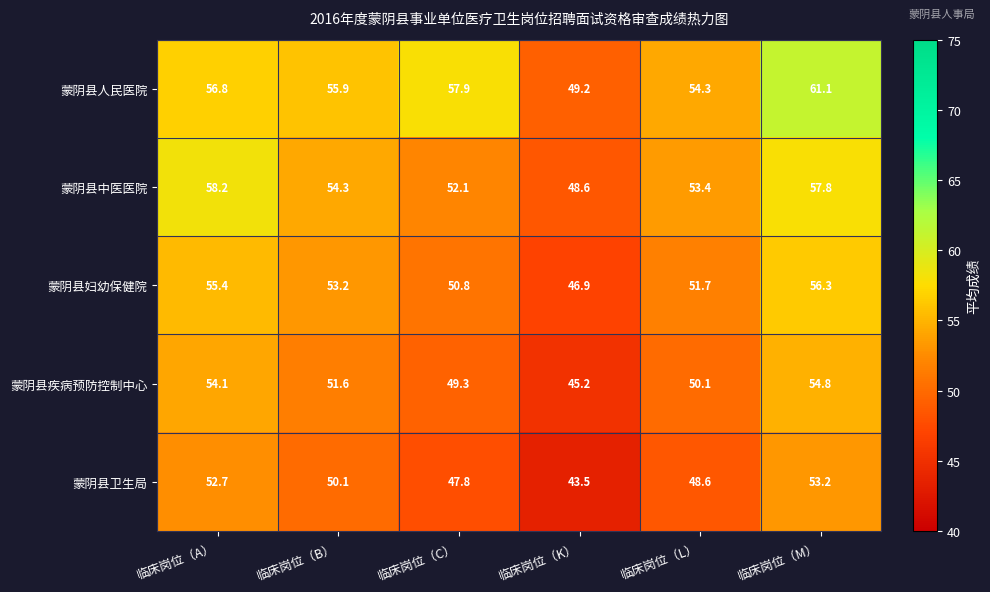

Which series has the largest total across all categories?

蒙阴县人民医院